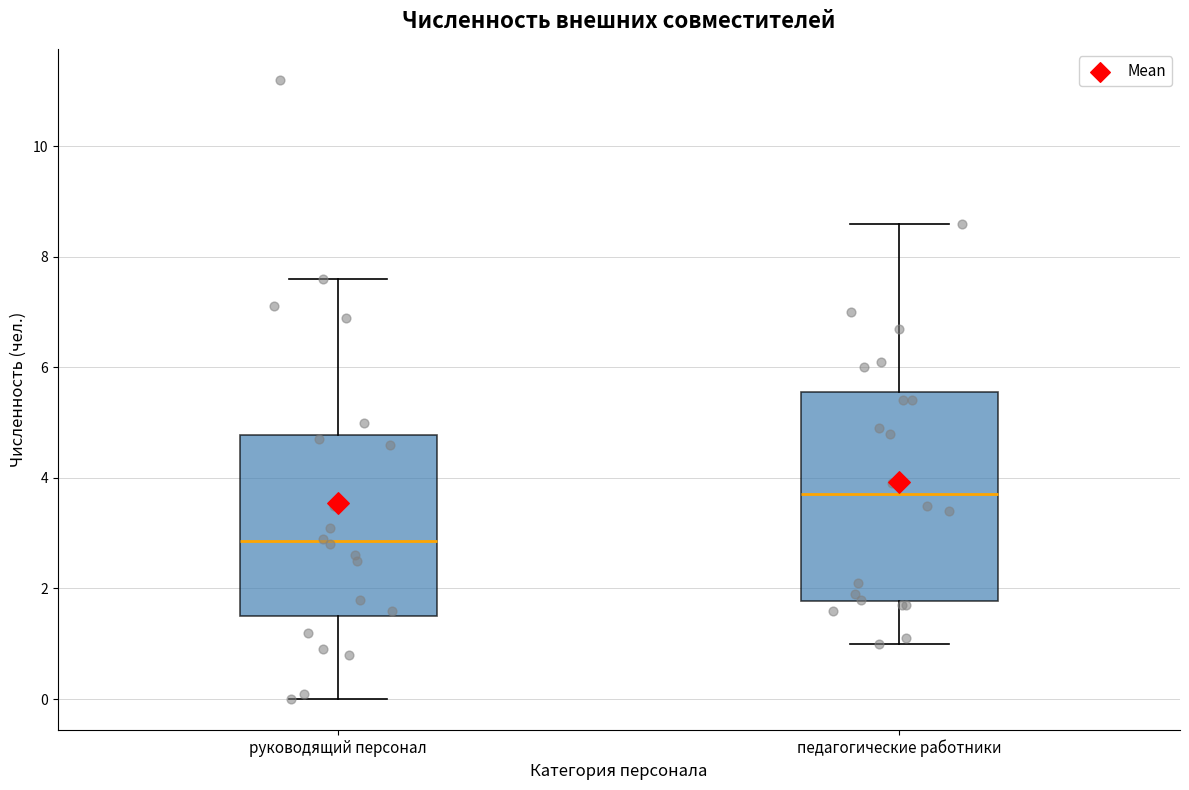

Reading left to right, read every box against the y-axis: the position of its median line, the range the box covers, and the ends of its whiskers. The values are not printed on the chart, so give them approximately, as read against the axis.

руководящий персонал: median 2.8, box 1.6 to 4.8, whiskers 0.0 to 7.6
педагогические работники: median 3.8, box 1.8 to 5.6, whiskers 1.0 to 8.6